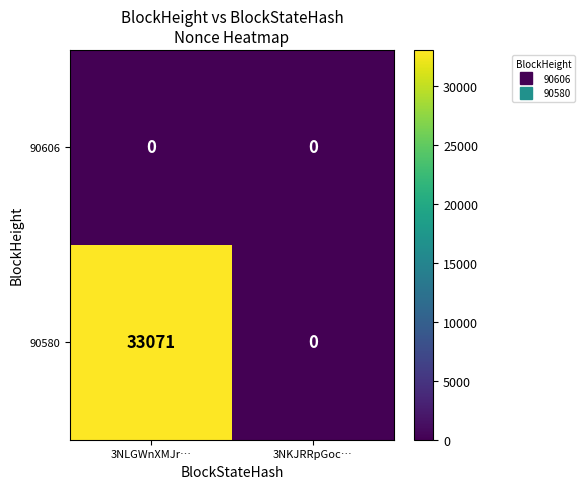

At how many categories does at least one series exceed 32951?

1